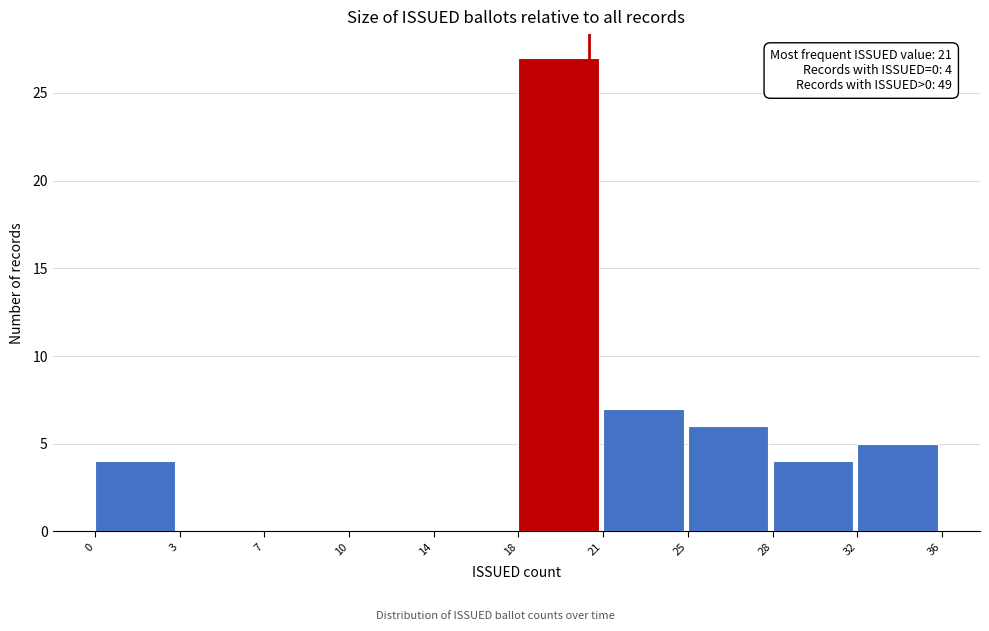

Reading left to right, what are all the values shown in this chart?

0=4	3=0	7=0	10=0	14=0	18=27	21=7	25=6	28=4	32=5